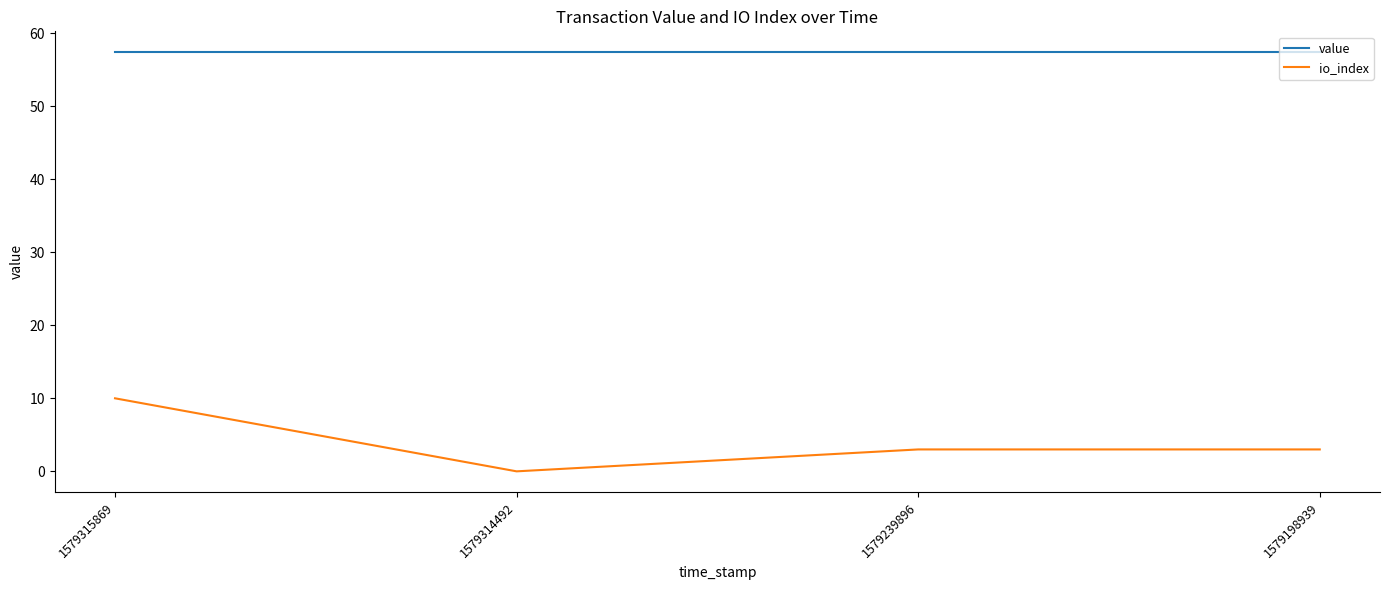

Rank the series by their average value, from lowest to highest.

io_index, value